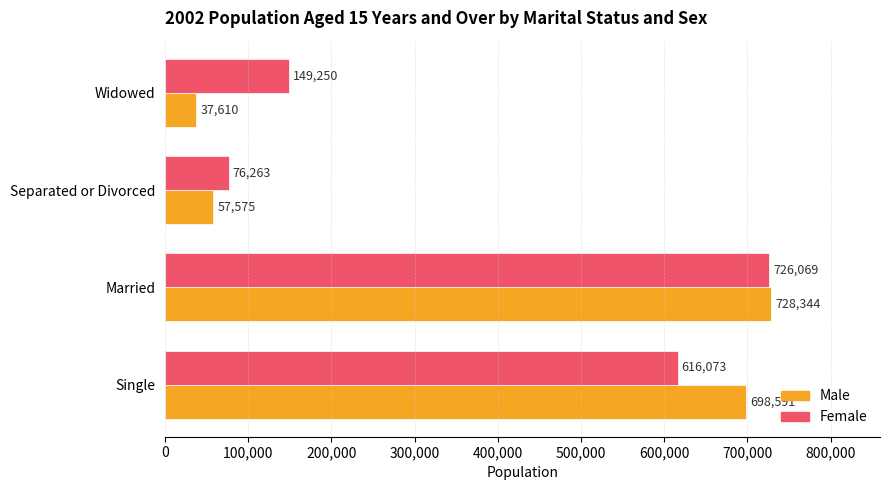

At which category is the sum across all series the highest?

Married